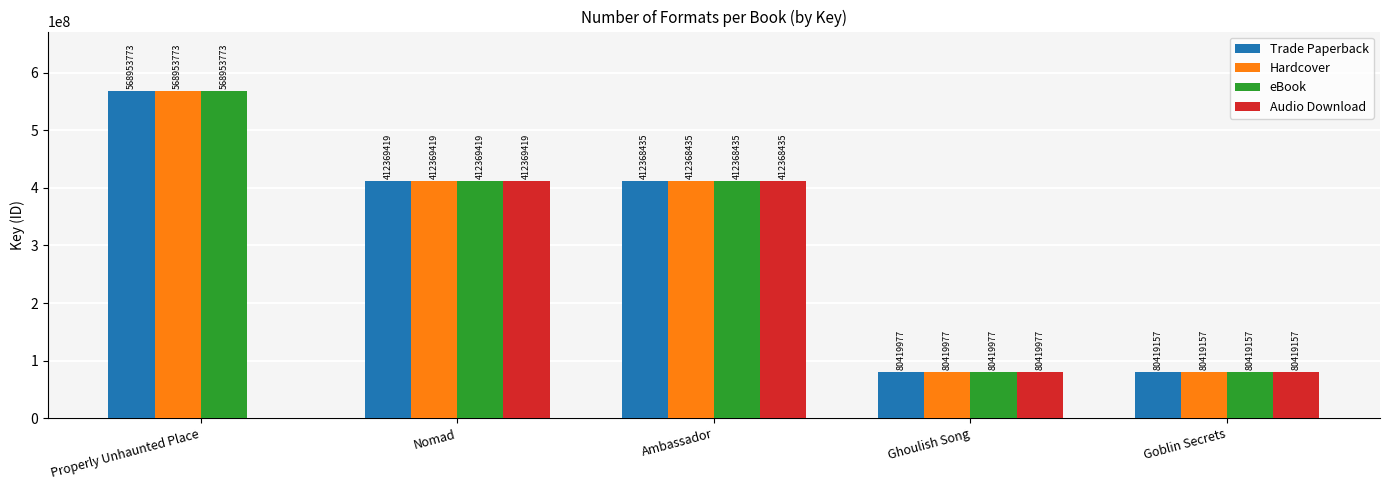

What is the sum of the Hardcover values at Properly Unhaunted Place and Ambassador?

981322208